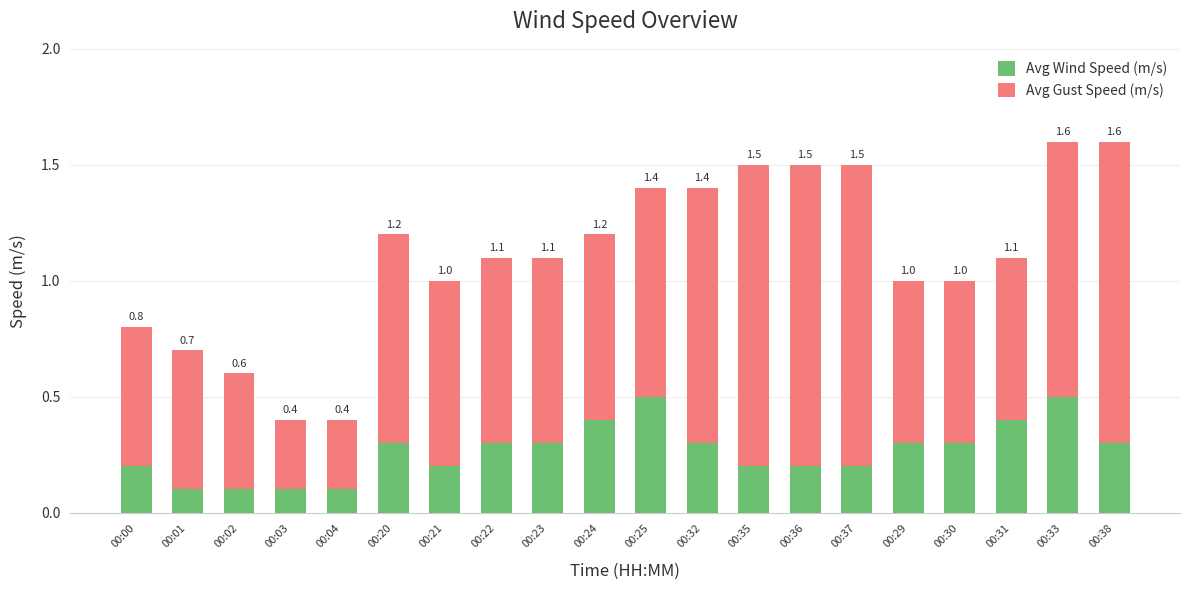

At which category is the sum across all series the highest?

00:33